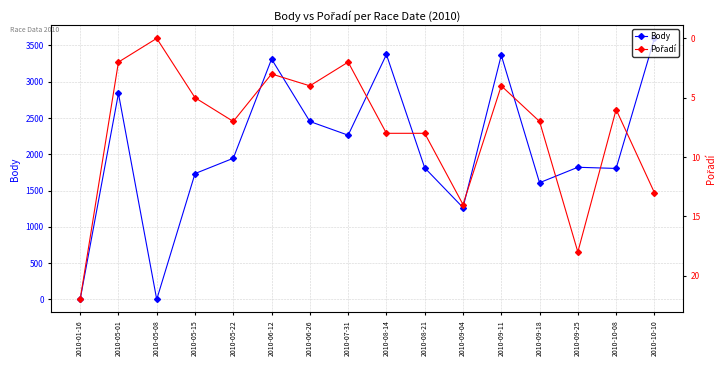

What is the label of the 4th point from the left?

2010-05-15